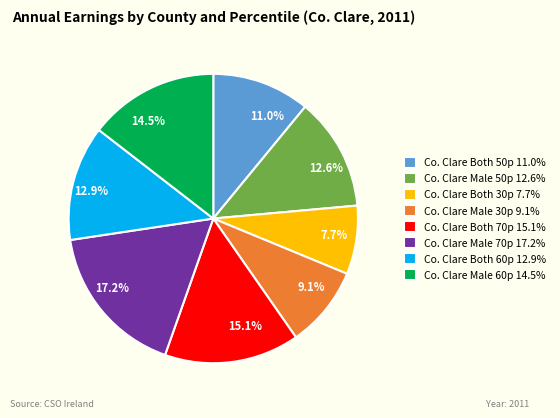

Is there any slice that represents more than half of the pie?

No